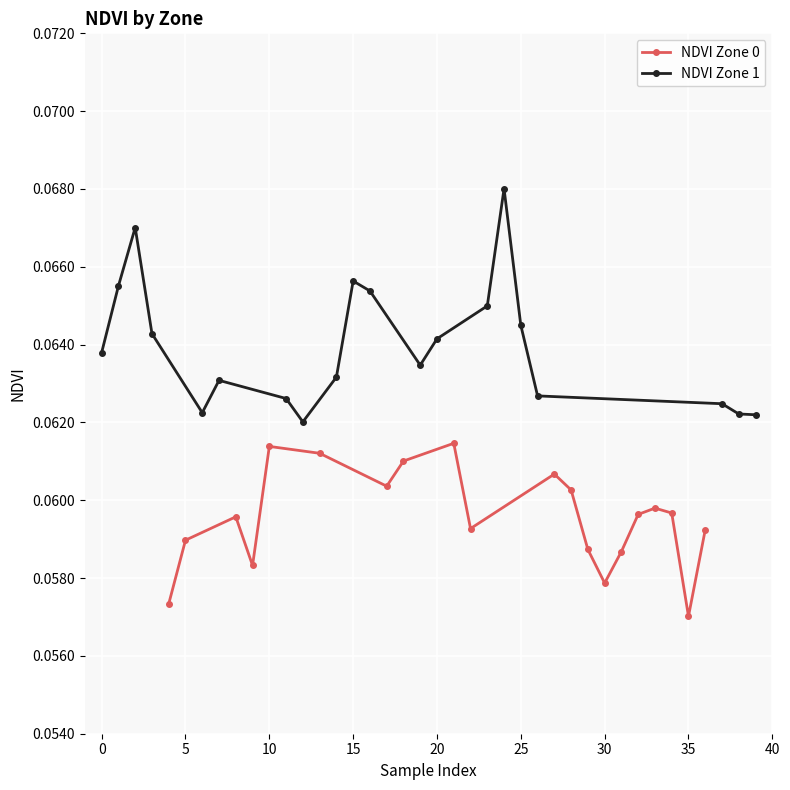

Is it true that NDVI Zone 1 equals 0.1 at 40?

False